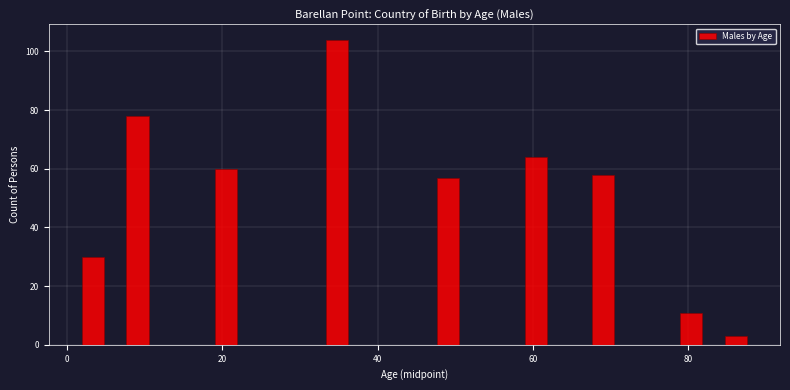

Read against the x-axis, roughly where is the centre of the tallest bar?

34